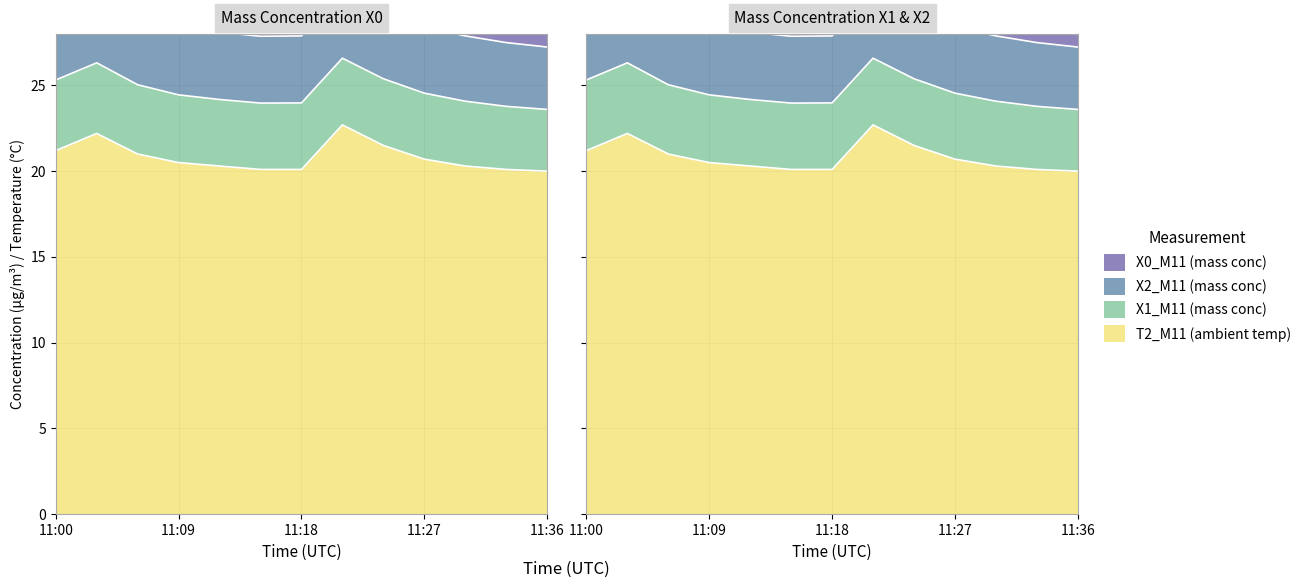

Read the X2_M11 (mass conc) value at 11:03.

4.2